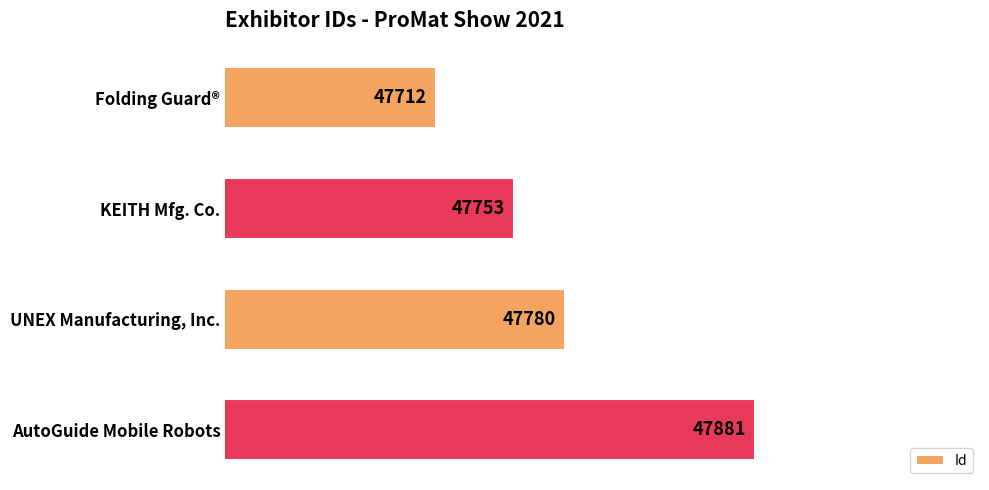

What position from the bottom is AutoGuide Mobile Robots?

1